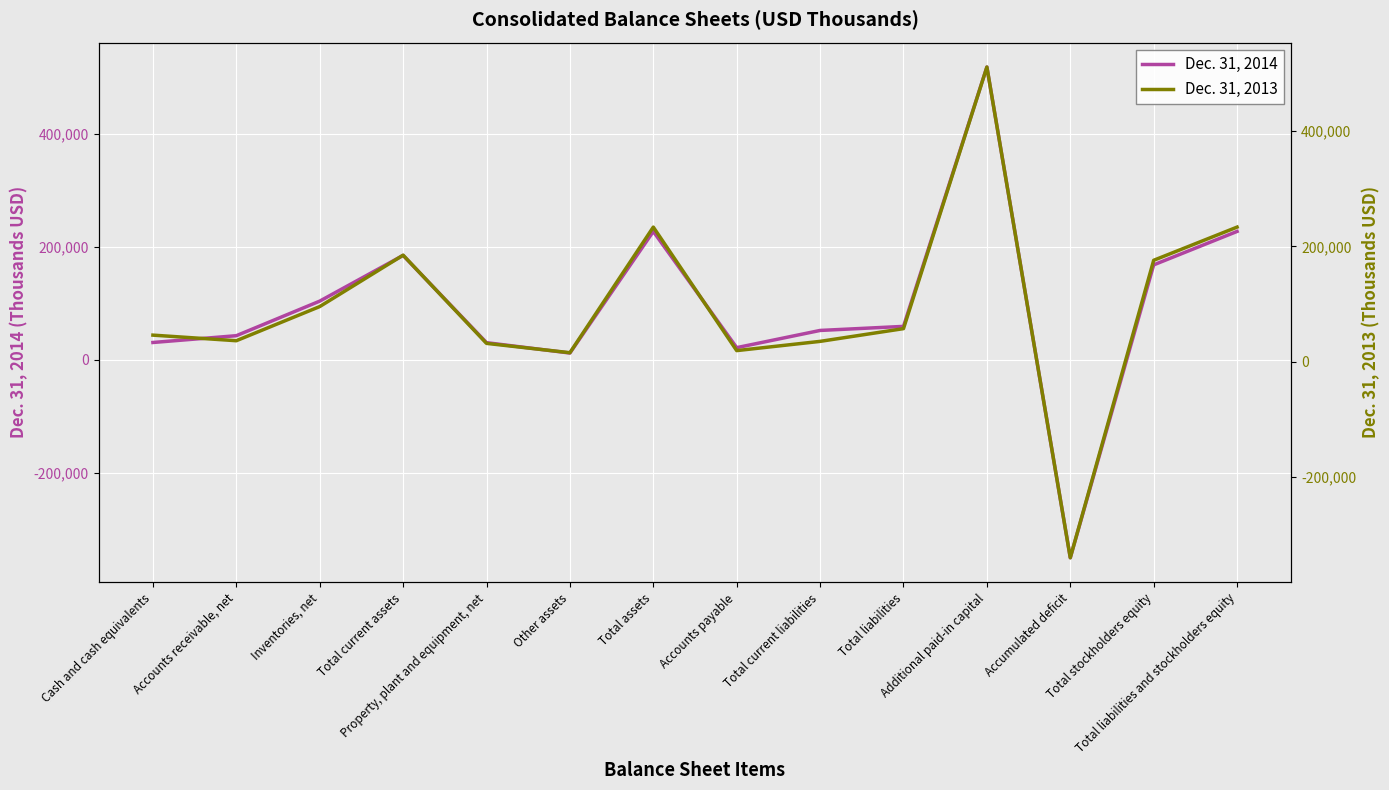

What is the label of the 8th point from the right?

Total assets